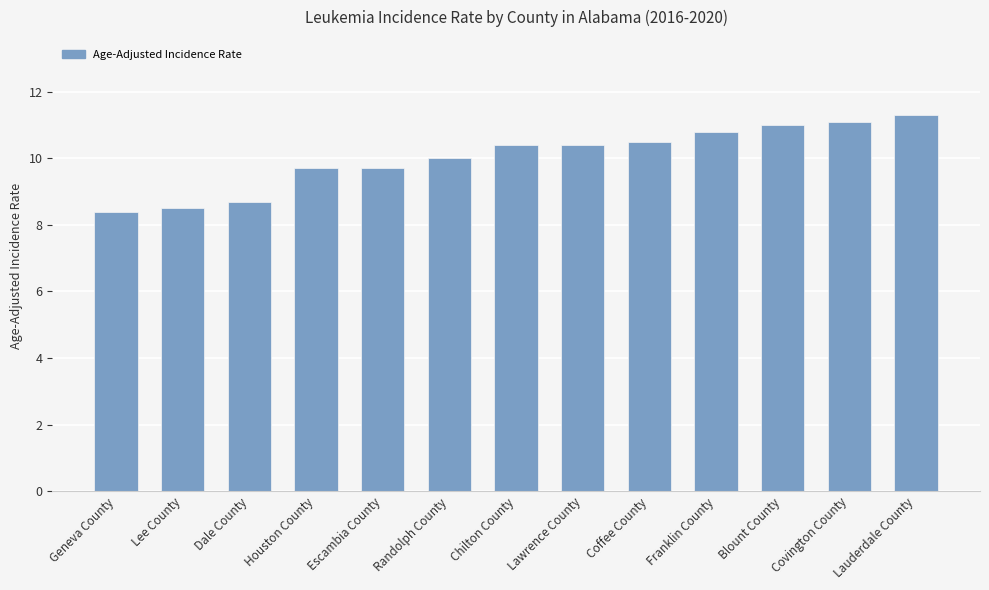

How many bars are there in total?

13